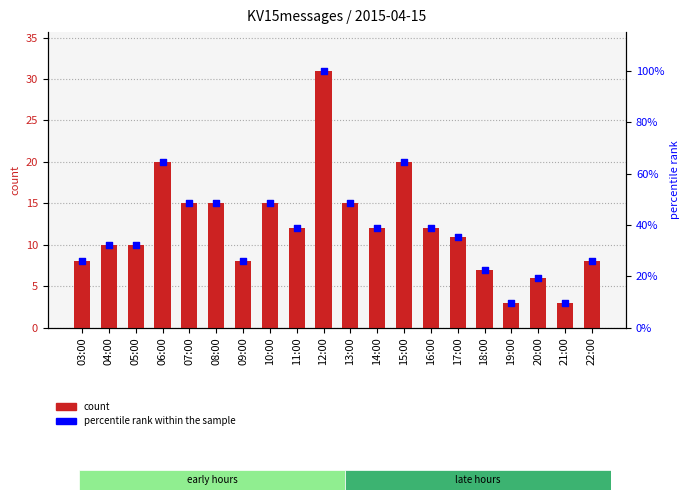

At how many categories does at least one series exceed 16?

3